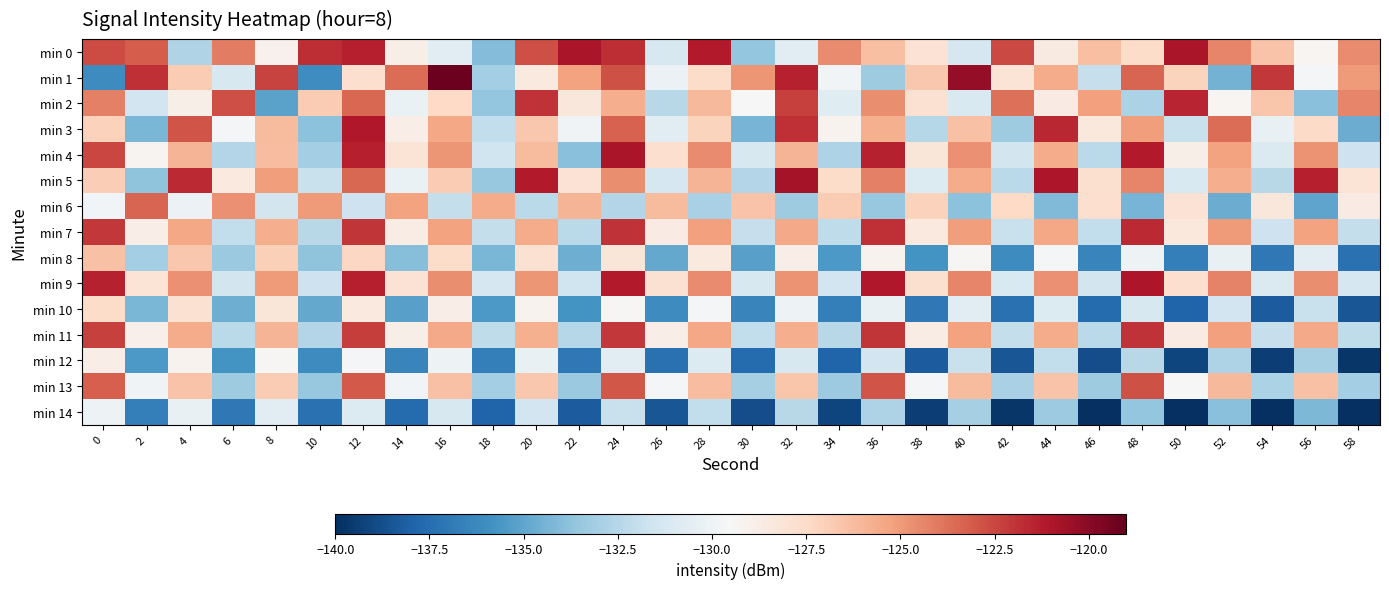

What is the maximum value shown in the chart?

-119.2